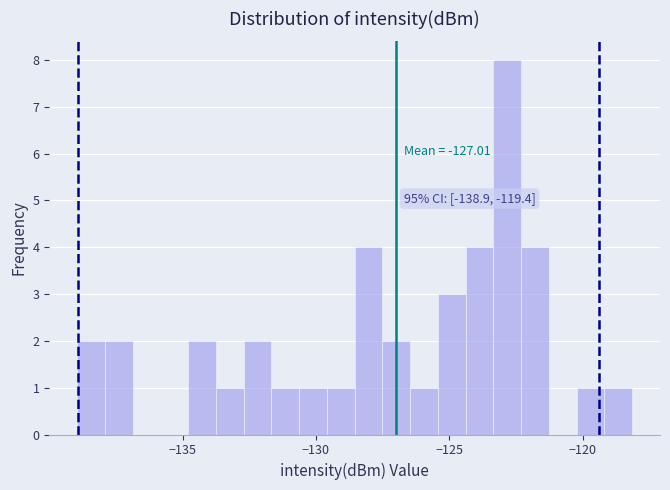

Read against the x-axis, roughly where is the centre of the tallest bar?

-123.0